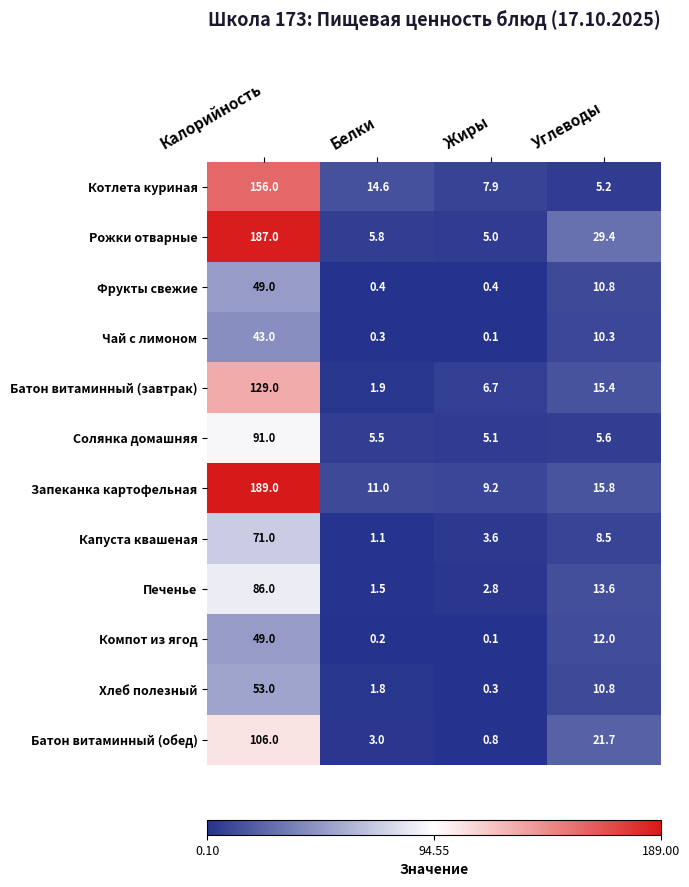

List the labels in order of Чай с лимоном value, largest first.

Калорийность, Углеводы, Белки, Жиры